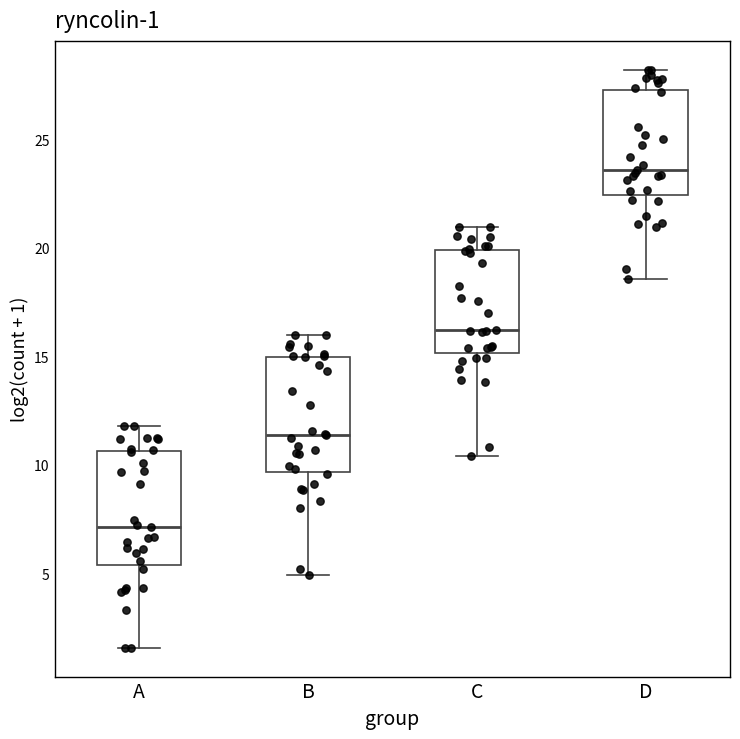

Which box has the lowest median line?

A